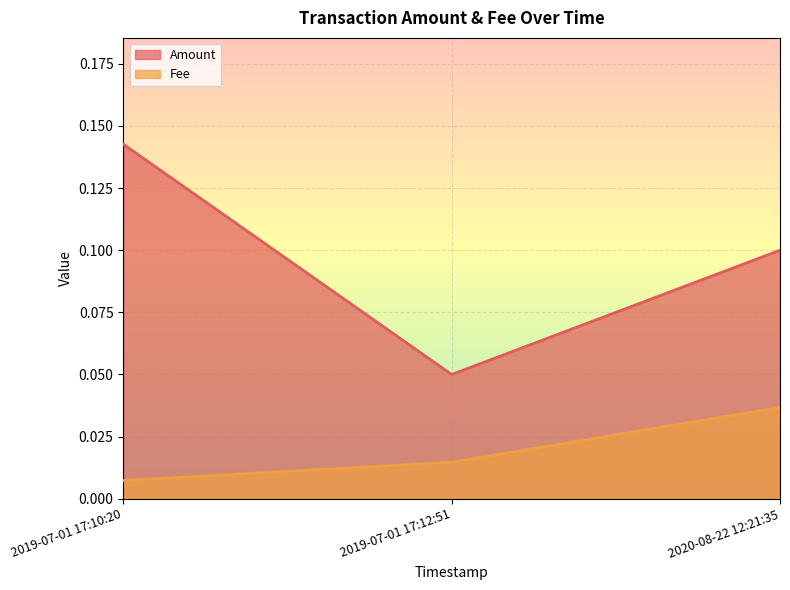

What position from the left is 2020-08-22 12:21:35?

3